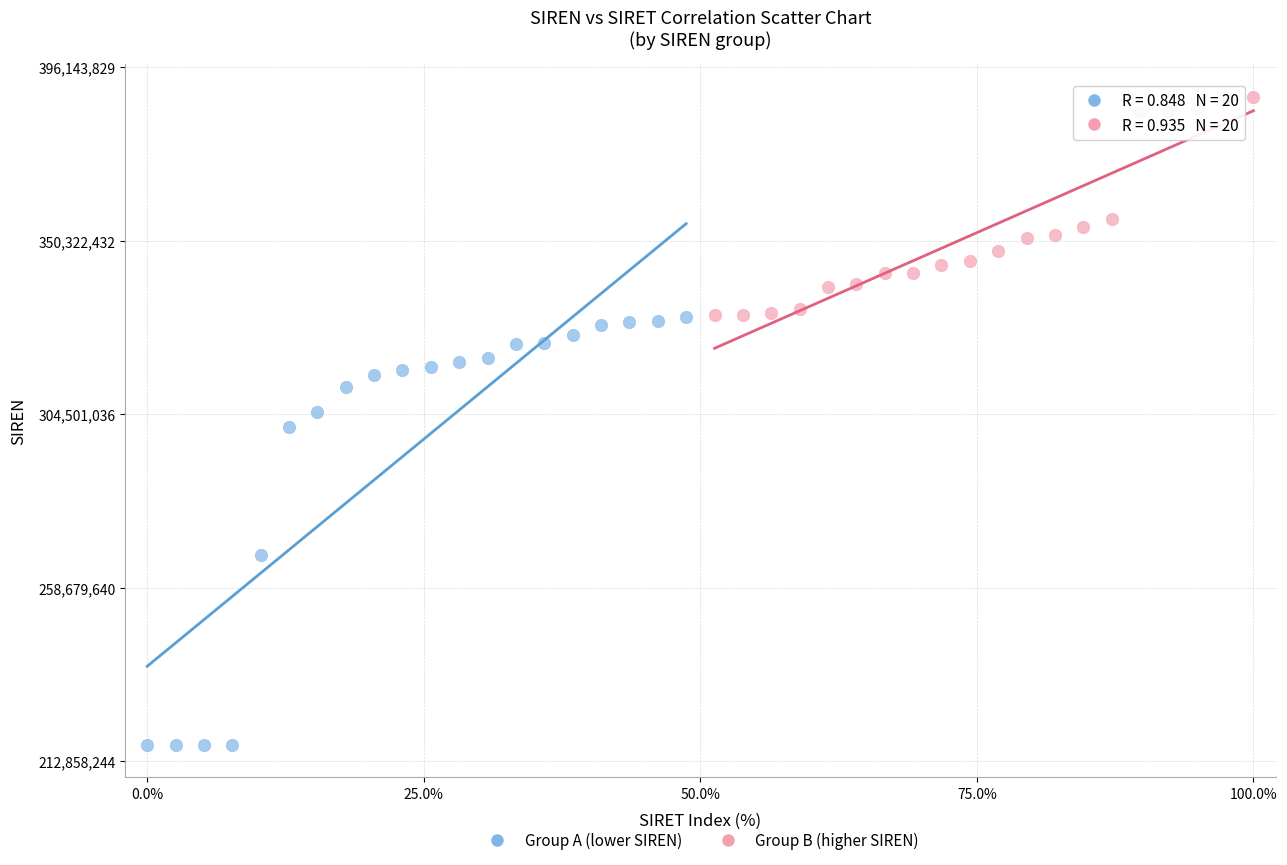

Which series reaches the minimum Y coordinate?

Group A (lower SIREN)